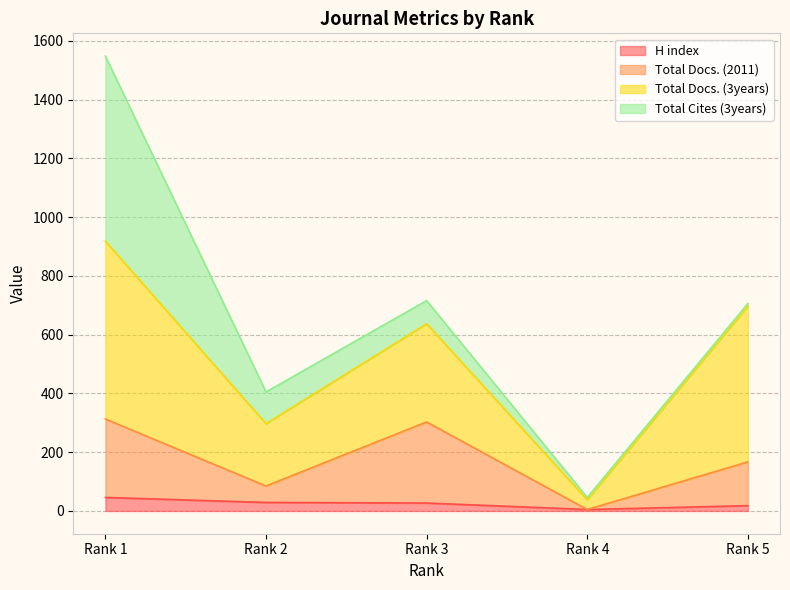

What is the highest value of the H index series?

46